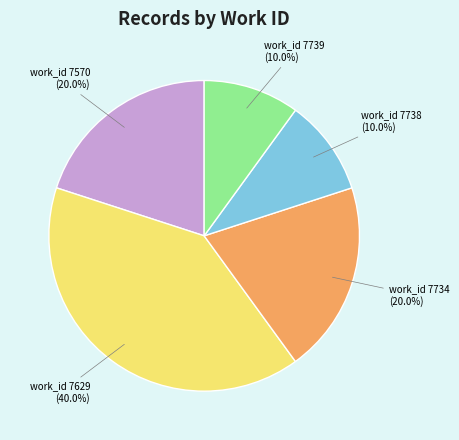

Is there any slice that represents more than half of the pie?

No